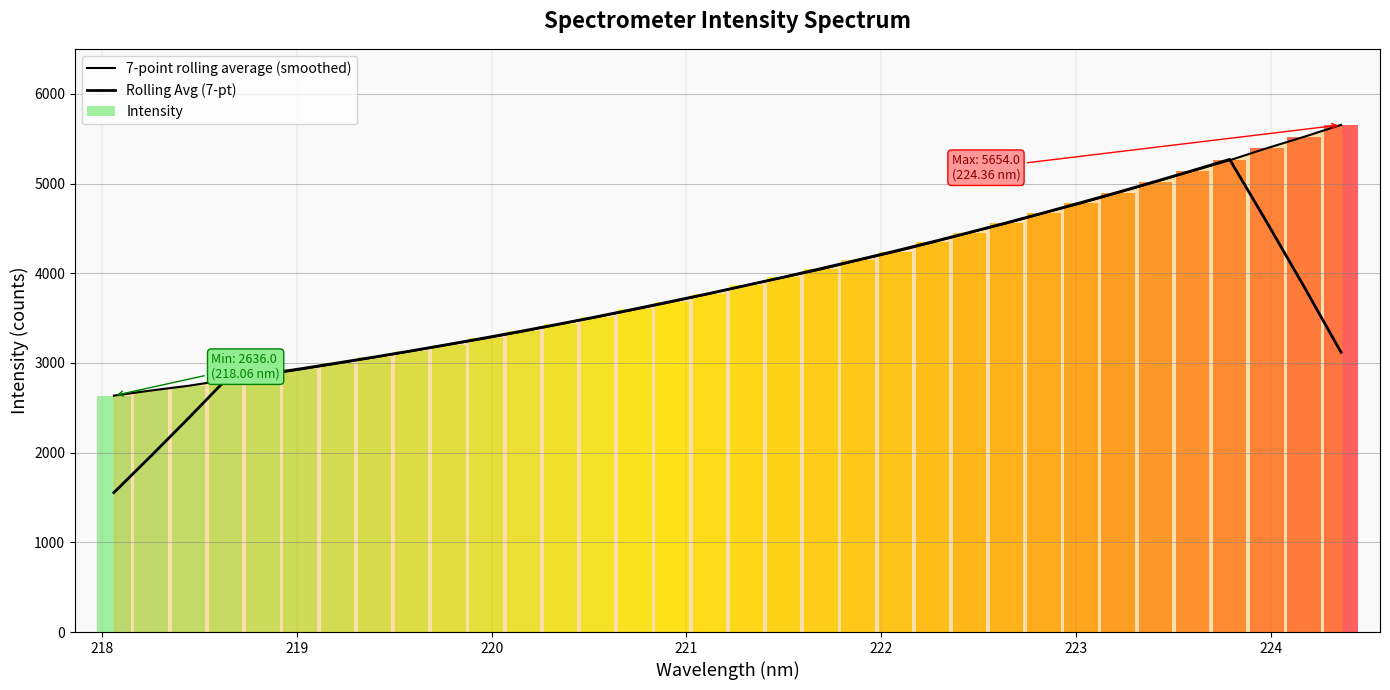

How many series are shown in this chart?

2